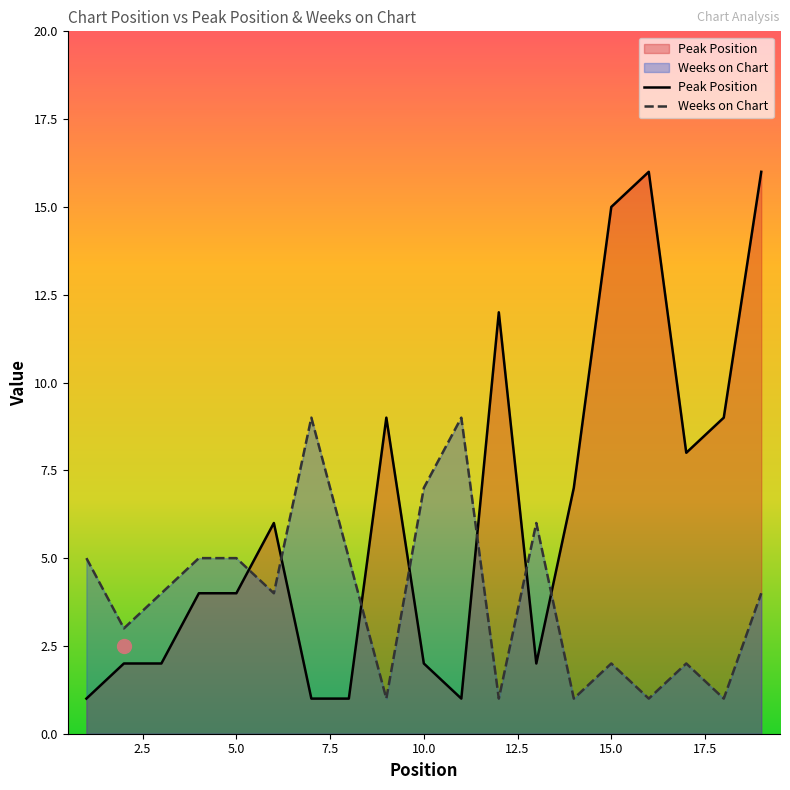

Rank the series at 5.0 from highest to lowest value.

Weeks on Chart, Peak Position